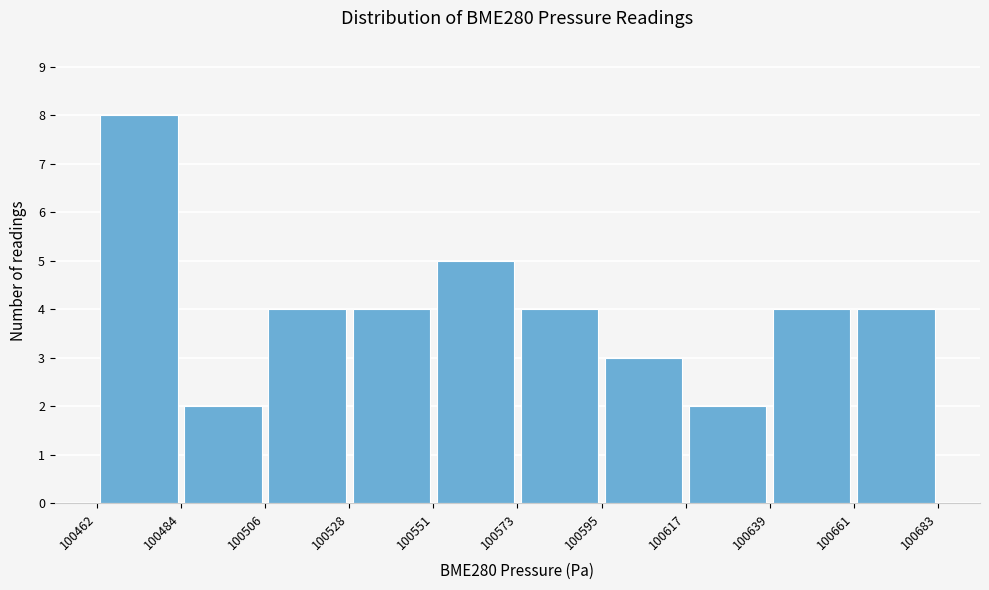

What is the height of the bar covering 100639 to 100661 on the x-axis? The values are not printed on the chart, so give them approximately, as read against the axis.

4